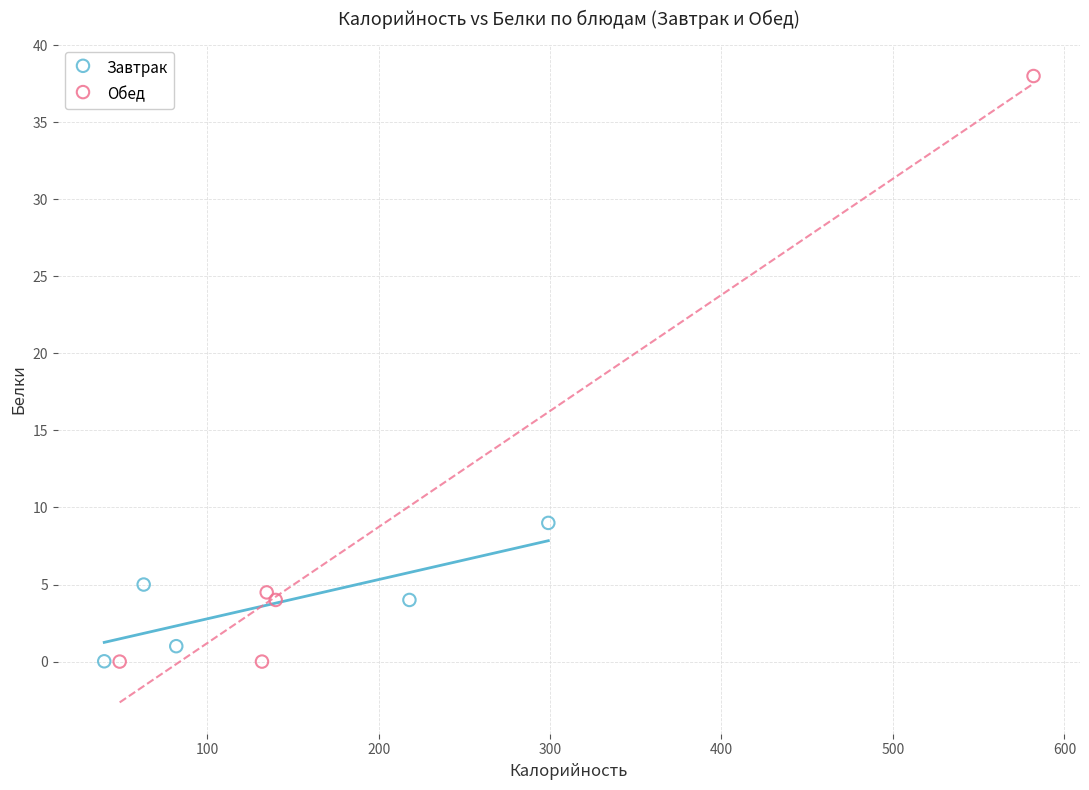

Which series contains the highest Y value?

Обед